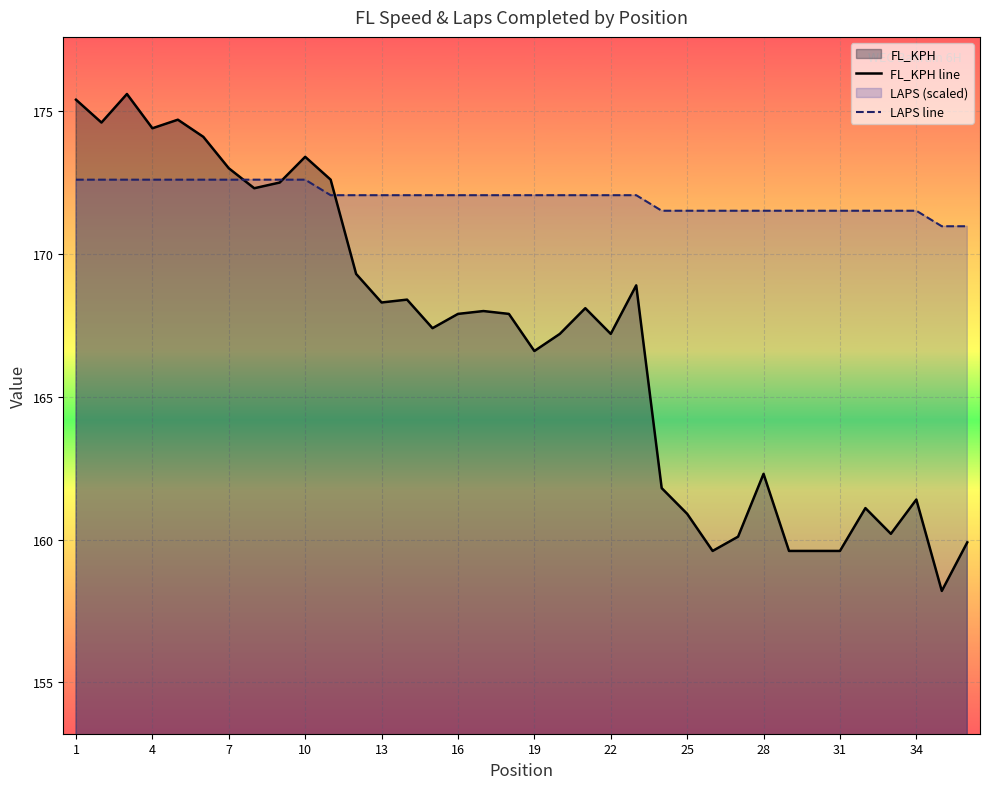

Is it true that FL_KPH line equals 245.5 at 25?

False